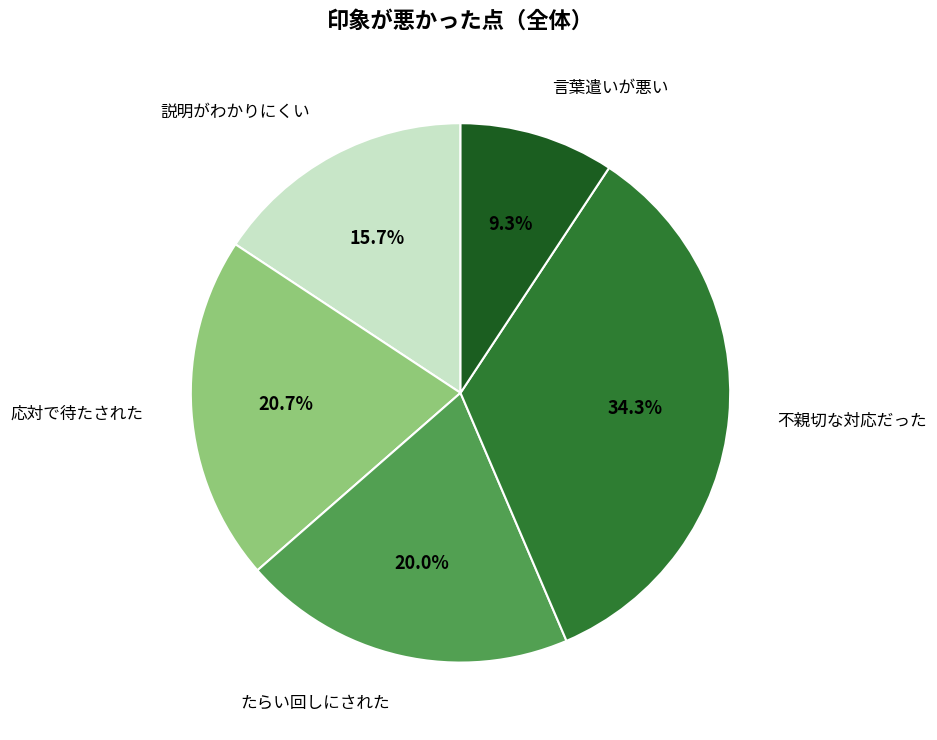

To the nearest percent, what percentage of the pie is 説明がわかりにくい?

16%